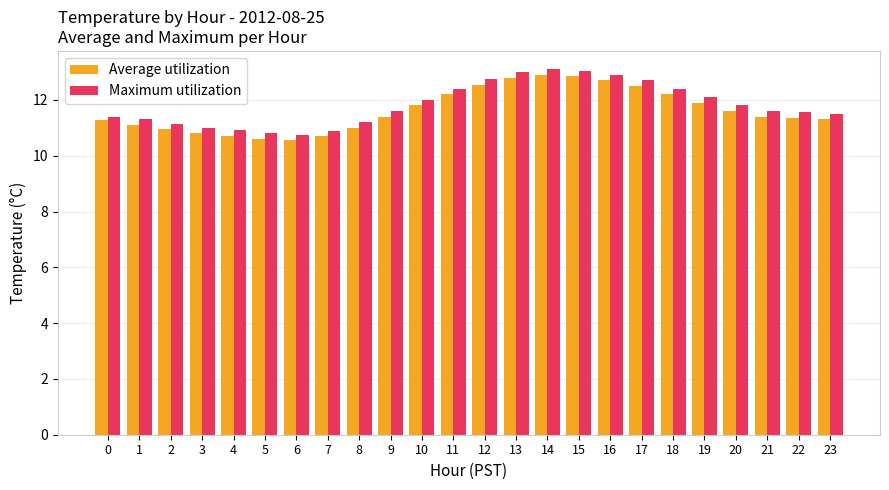

What is the average value of the Maximum utilization series?

11.8